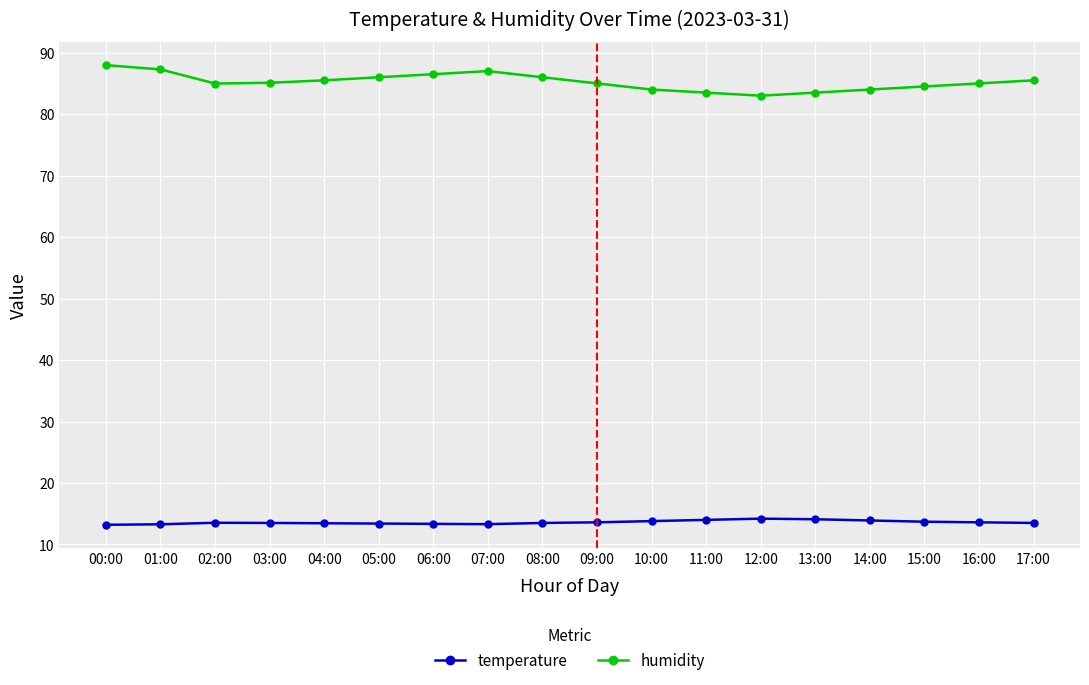

True or false: humidity and temperature cross at least once.

False